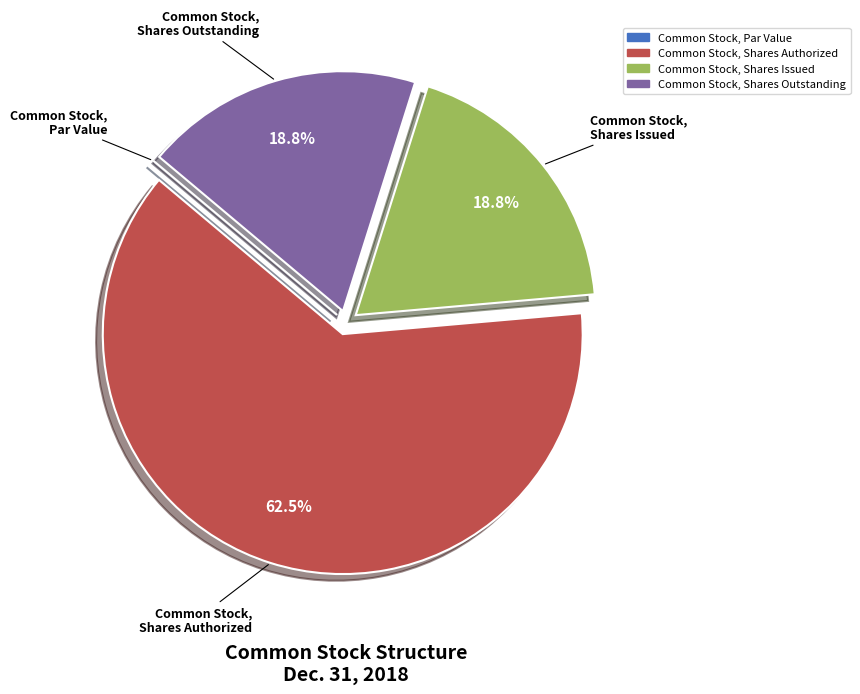

The Common Stock, Shares Issued slice represents 31% of the pie. True or false?

False